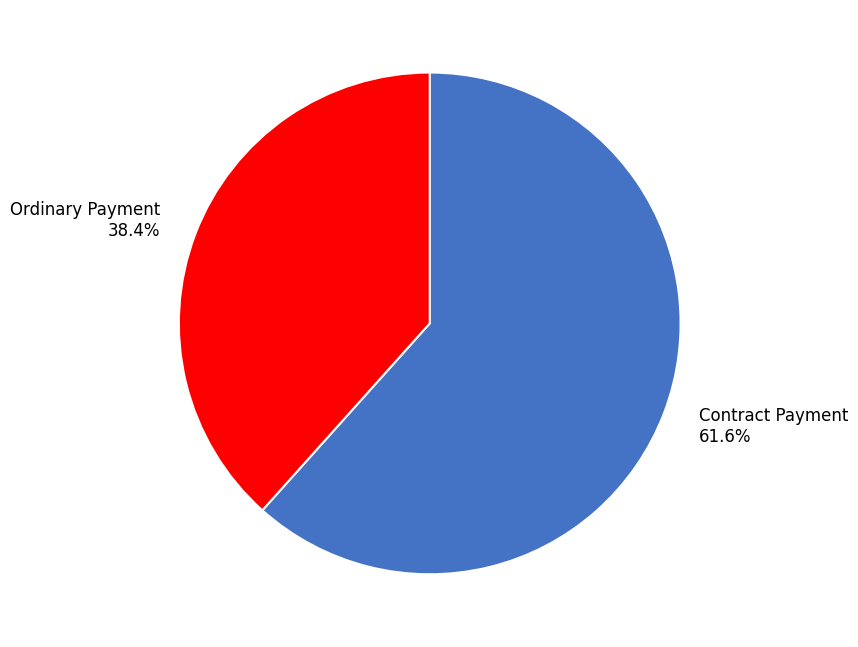

Which has a higher value, Ordinary Payment or Contract Payment?

Contract Payment